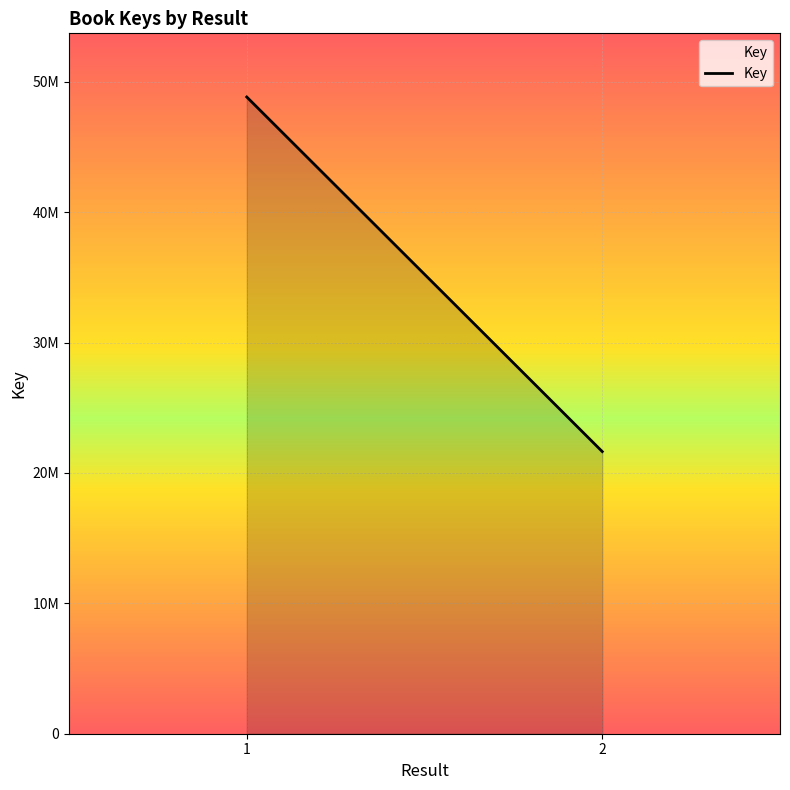

Reading left to right, transcribe all the data shown in this chart.

1=48828636	2=21637585